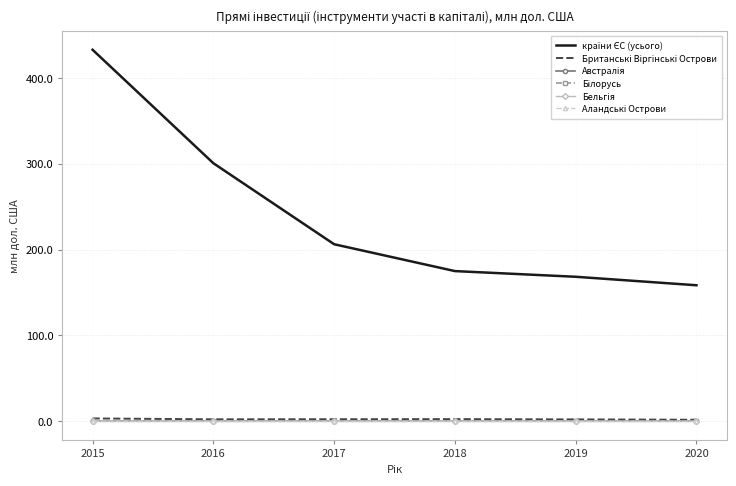

At which category is the sum across all series the highest?

2015